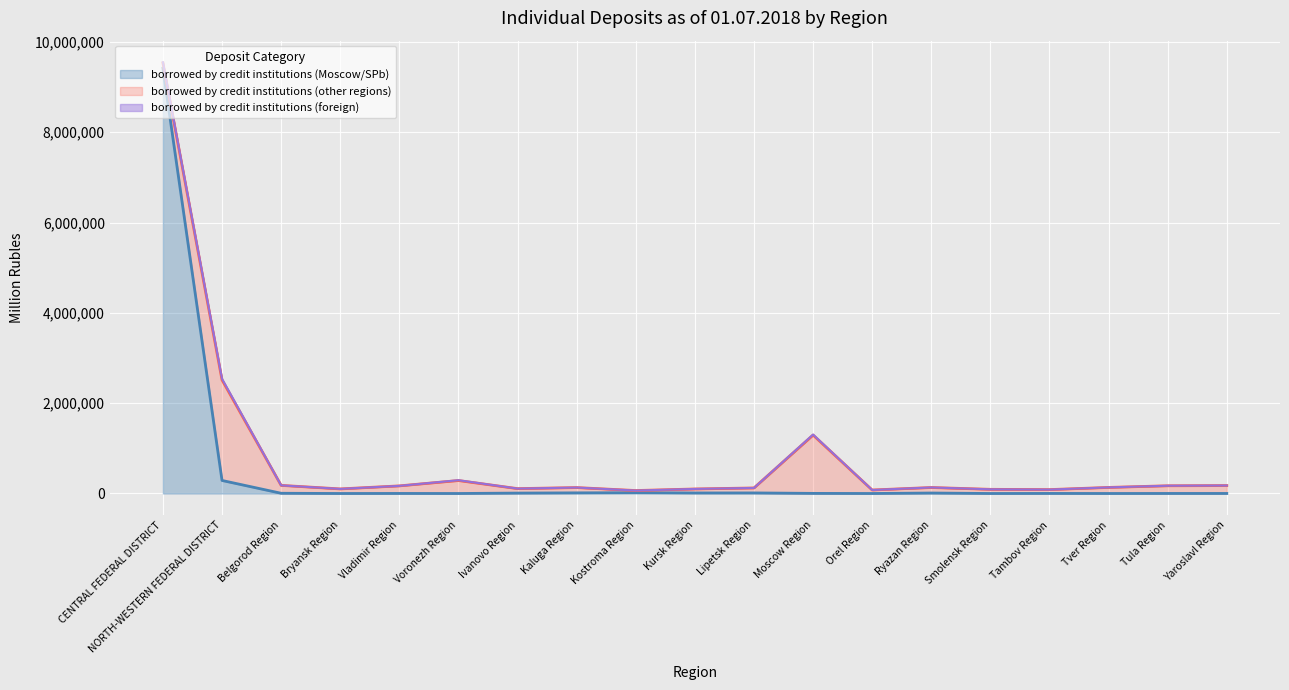

Rank the series by their average value, from lowest to highest.

borrowed by credit institutions (foreign), borrowed by credit institutions (other regions), borrowed by credit institutions (Moscow/SPb)